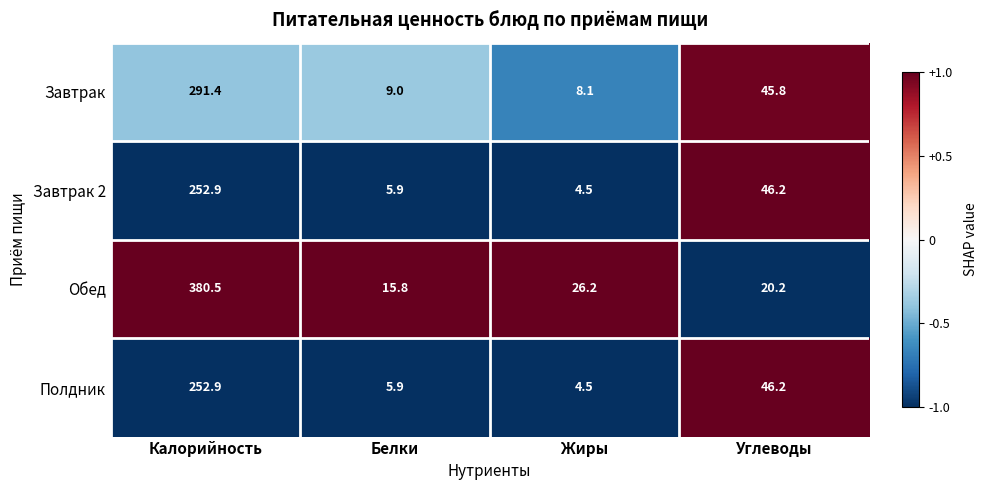

Which series has the largest range (max minus min)?

Обед